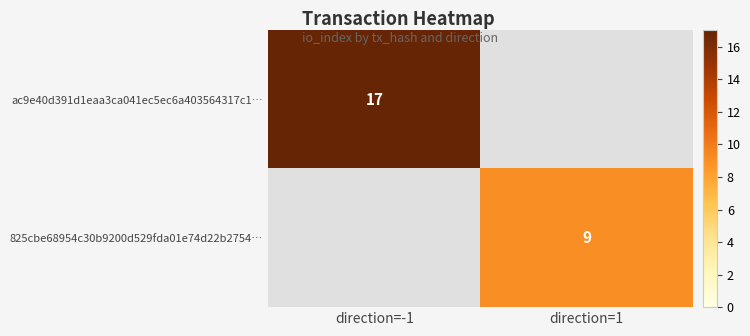

What is the greatest value displayed?

17.0